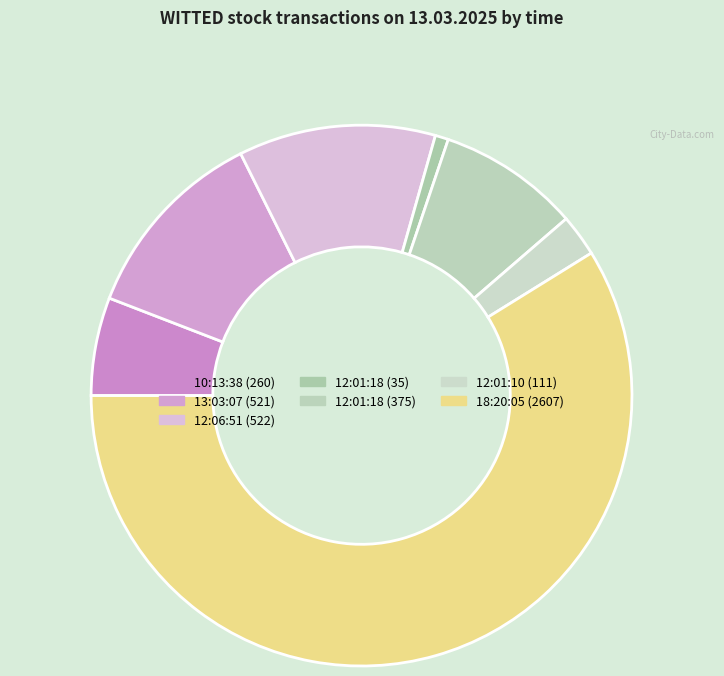

To the nearest percent, what is the difference between the largest and smallest slice percentages?

58%